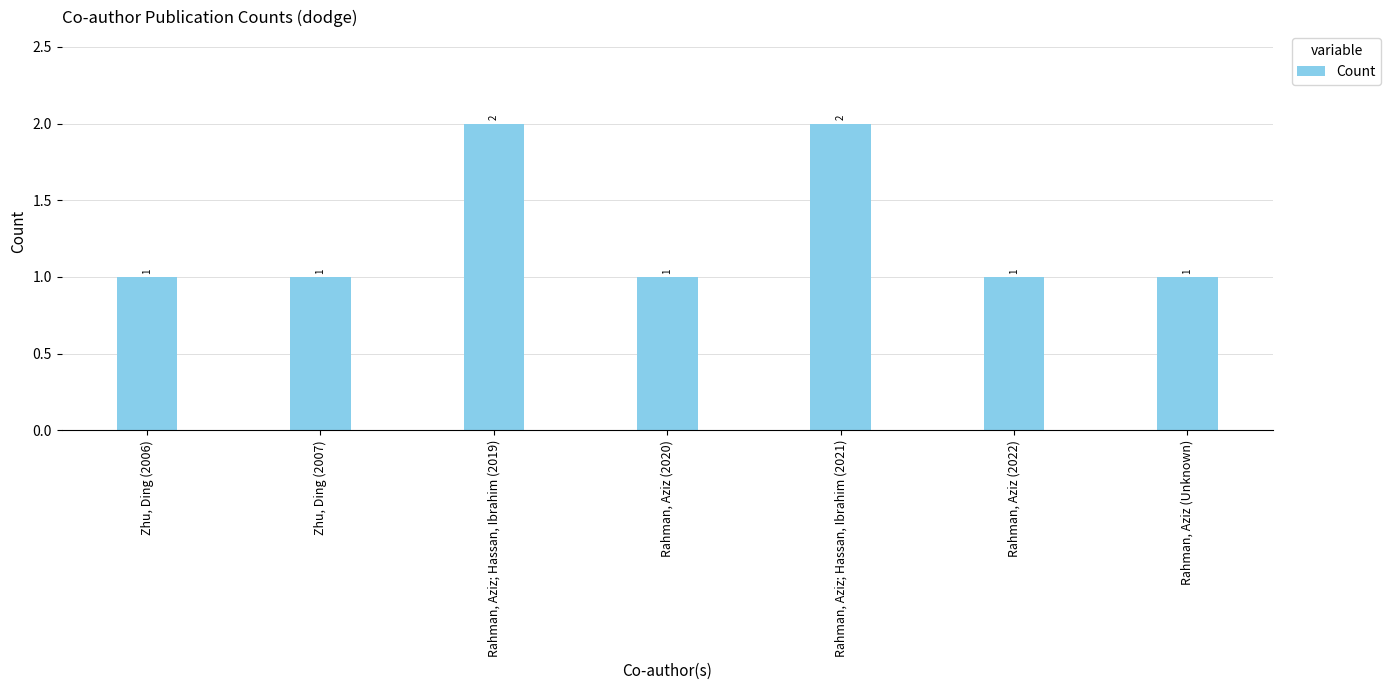

The chart shows a value of 2 at Rahman, Aziz; Hassan, Ibrahim (2021). True or false?

True